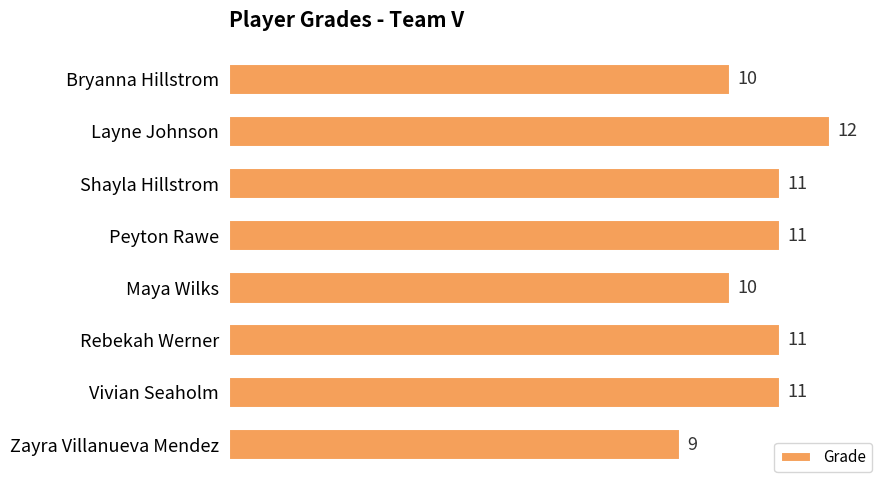

Are the bars grouped side by side (vs. stacked)?

No